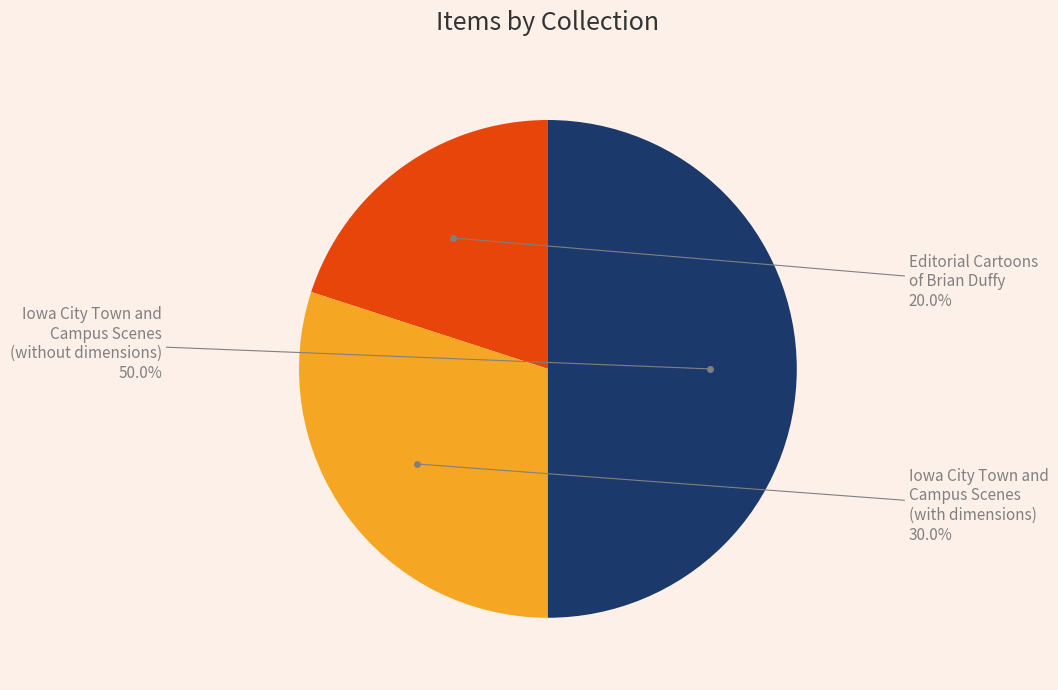

How many segments does this pie chart have?

3